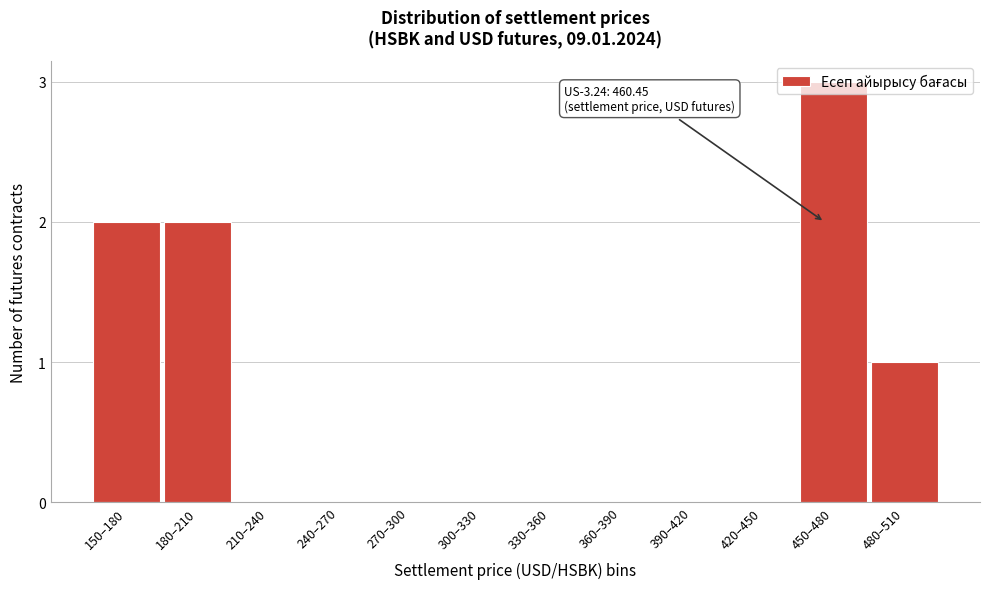

Between 150–180 and 420–450, which is larger?

150–180